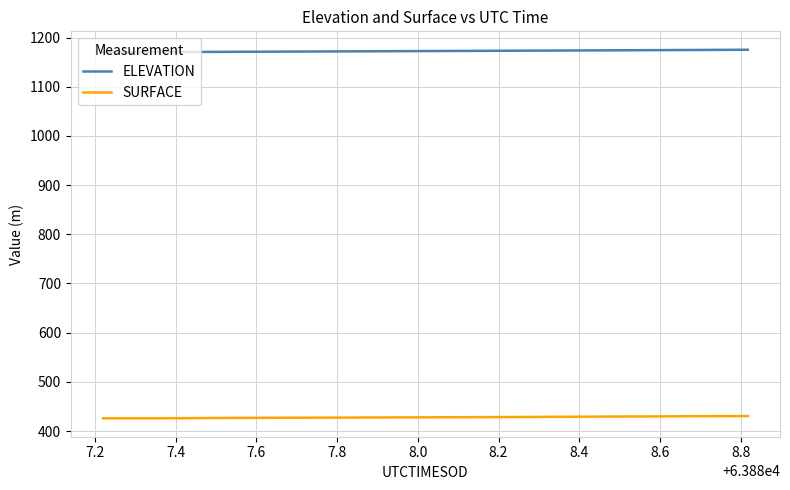

At how many categories does at least one series exceed 805?

40